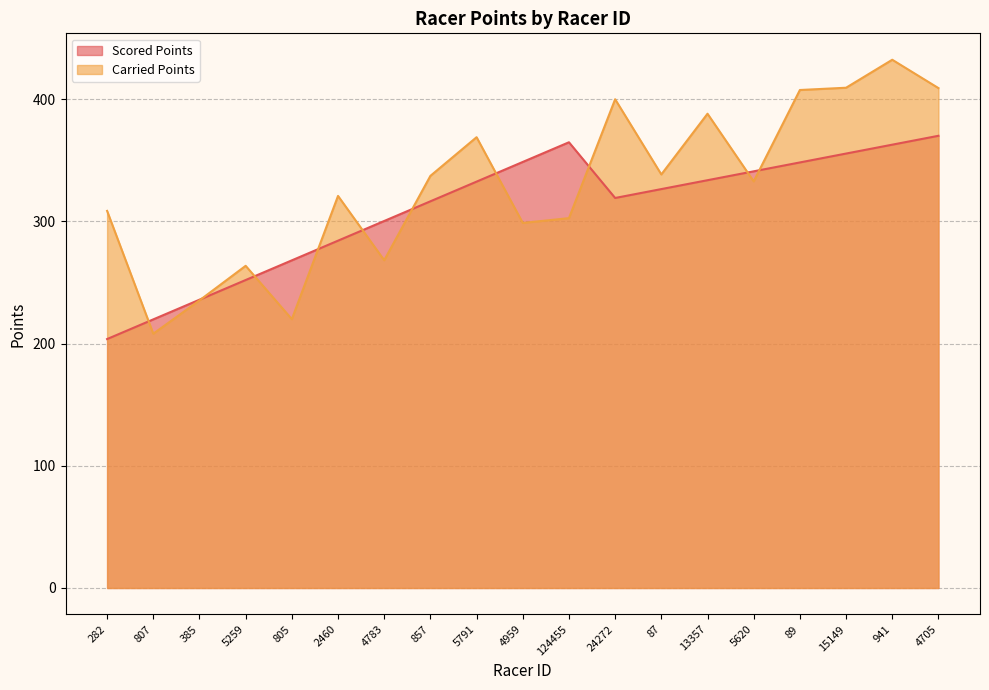

What is the average value of the Scored Points series?

309.7